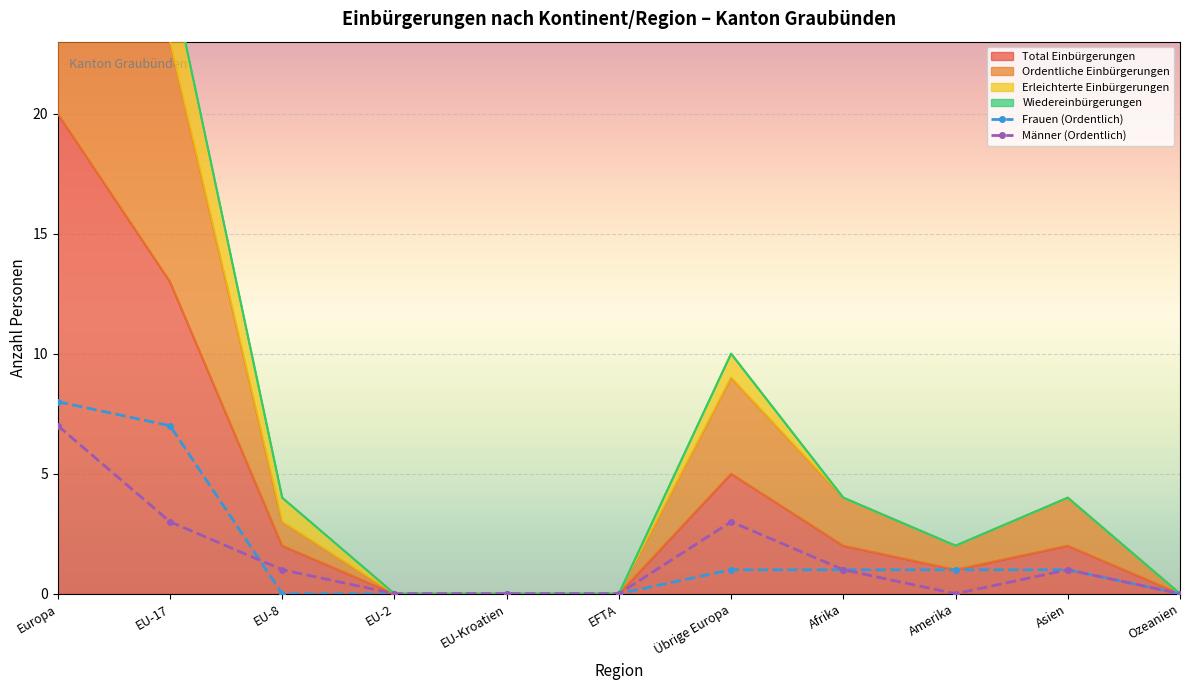

How many Frauen (Ordentlich) values are between 0 and 1?

9